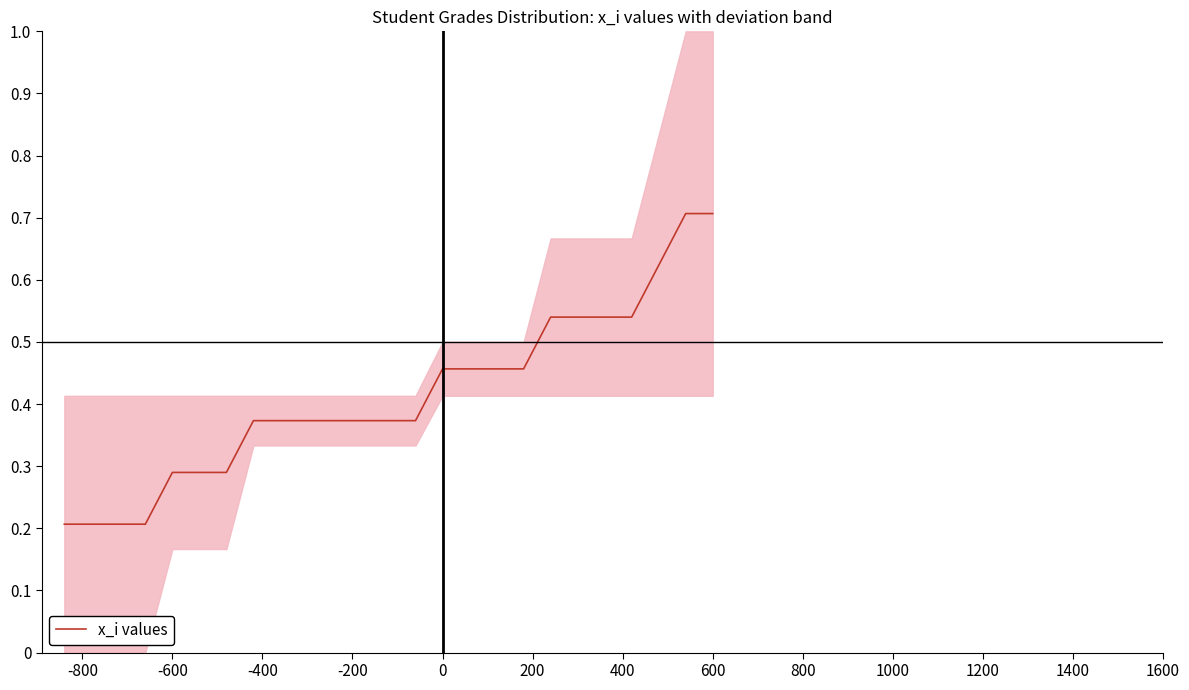

What is the maximum value for x_i values?

0.7